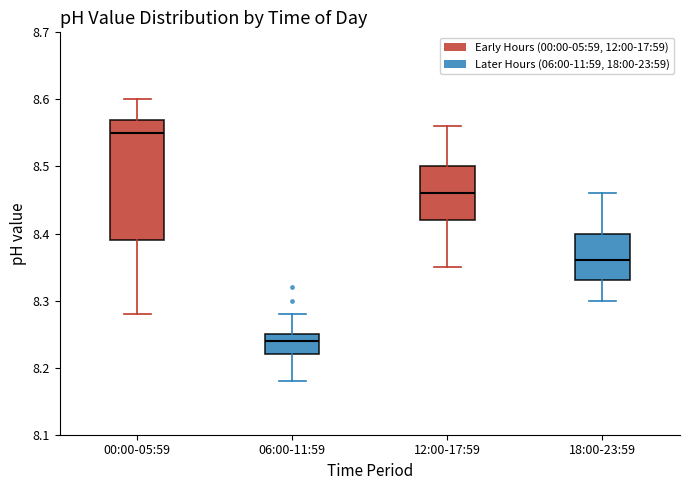

Reading left to right, read every box against the y-axis: the position of its median line, the range the box covers, and the ends of its whiskers. The values are not printed on the chart, so give them approximately, as read against the axis.

00:00-05:59: median 8.55, box 8.39 to 8.57, whiskers 8.28 to 8.60
06:00-11:59: median 8.24, box 8.22 to 8.25, whiskers 8.18 to 8.28
12:00-17:59: median 8.46, box 8.42 to 8.50, whiskers 8.35 to 8.56
18:00-23:59: median 8.36, box 8.33 to 8.40, whiskers 8.30 to 8.46